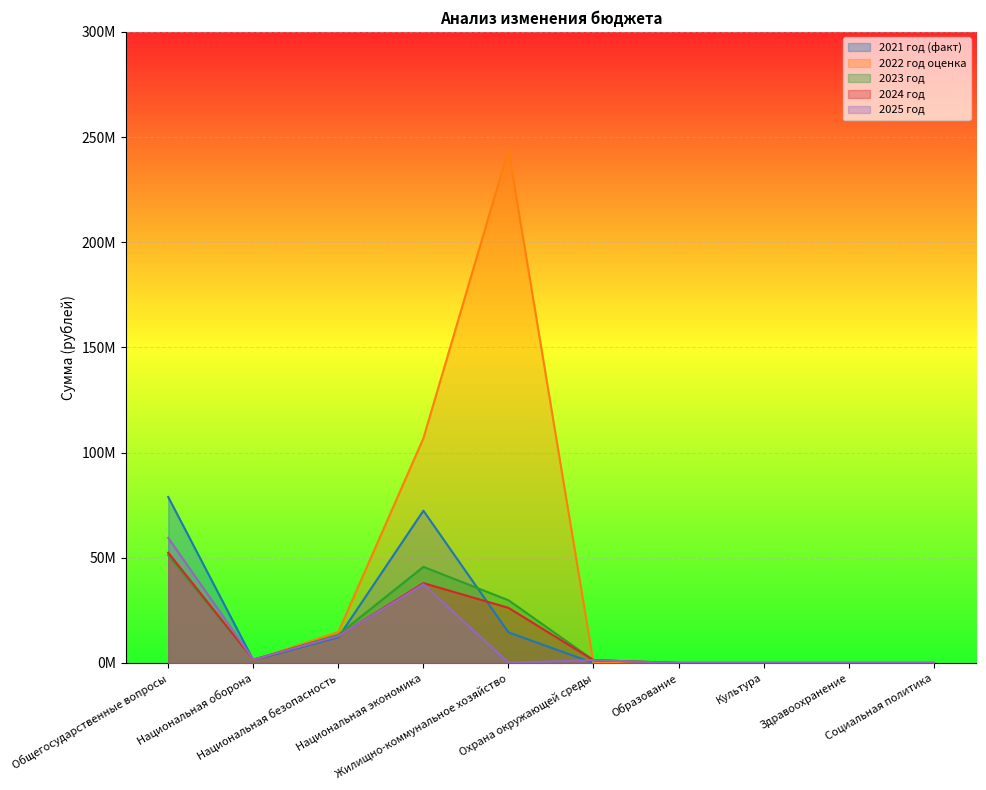

Between Национальная экономика and Образование, which series saw the biggest shift?

2022 год оценка